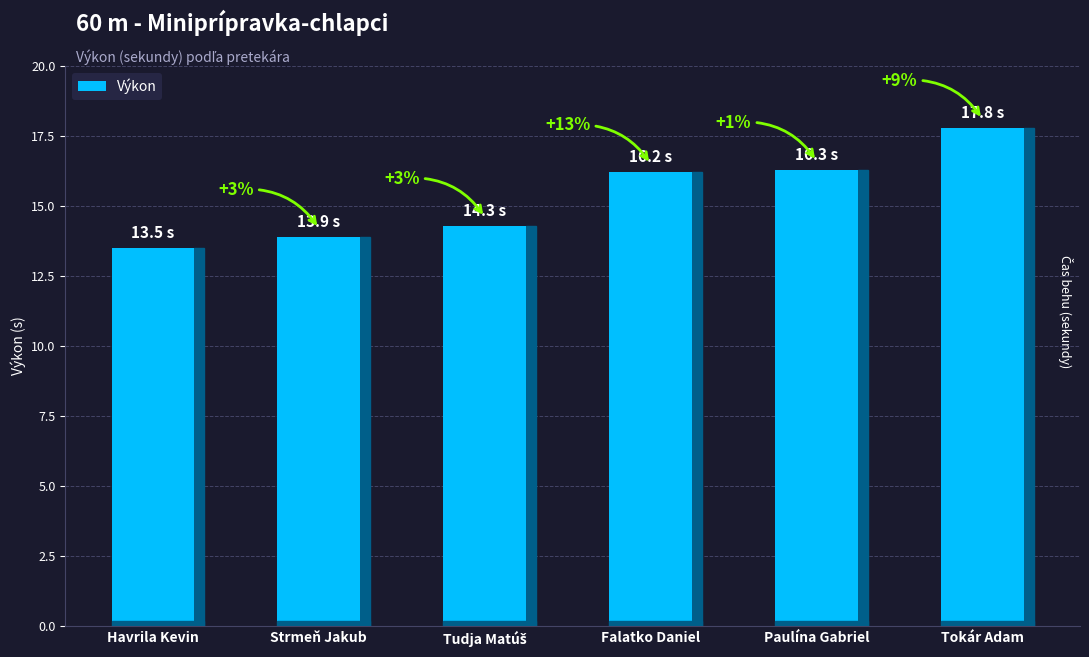

Are the bars horizontal?

No